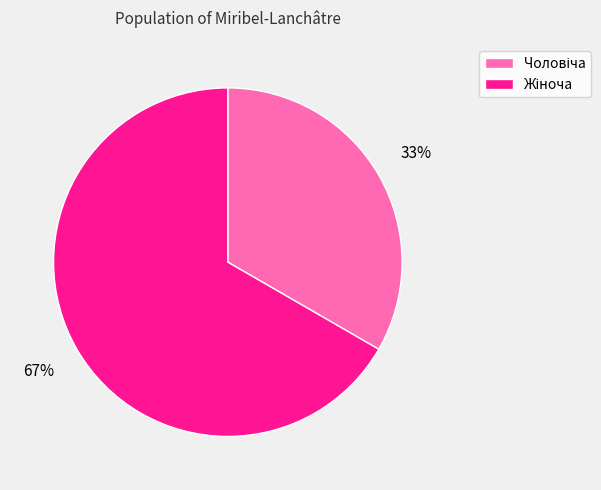

To the nearest percent, what is the average slice percentage?

50%